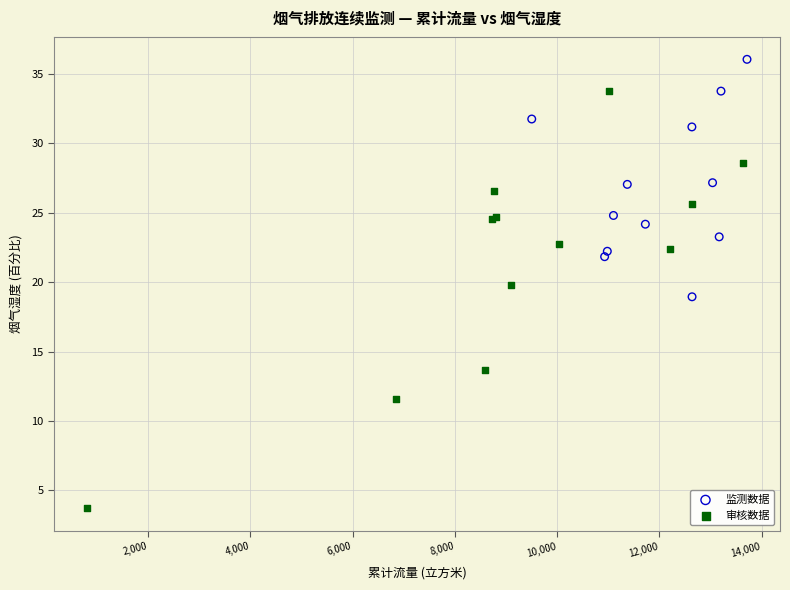

Which series reaches the minimum Y coordinate?

审核数据